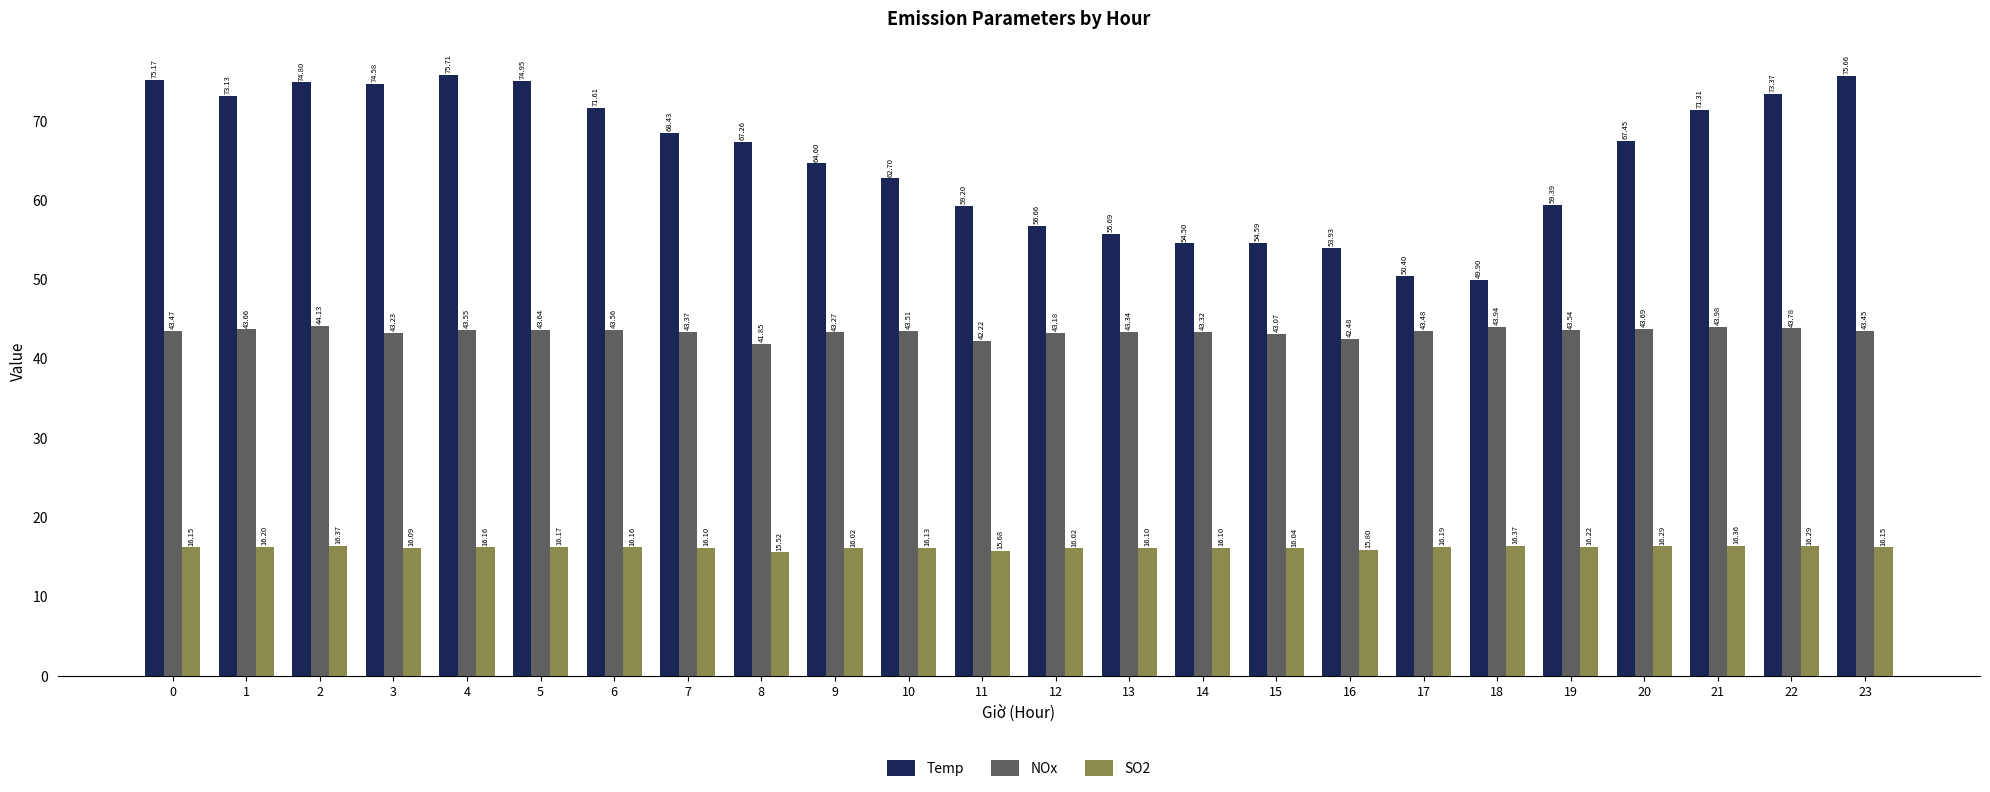

What is the value of the NOx bar at the 6th from the left?

43.6